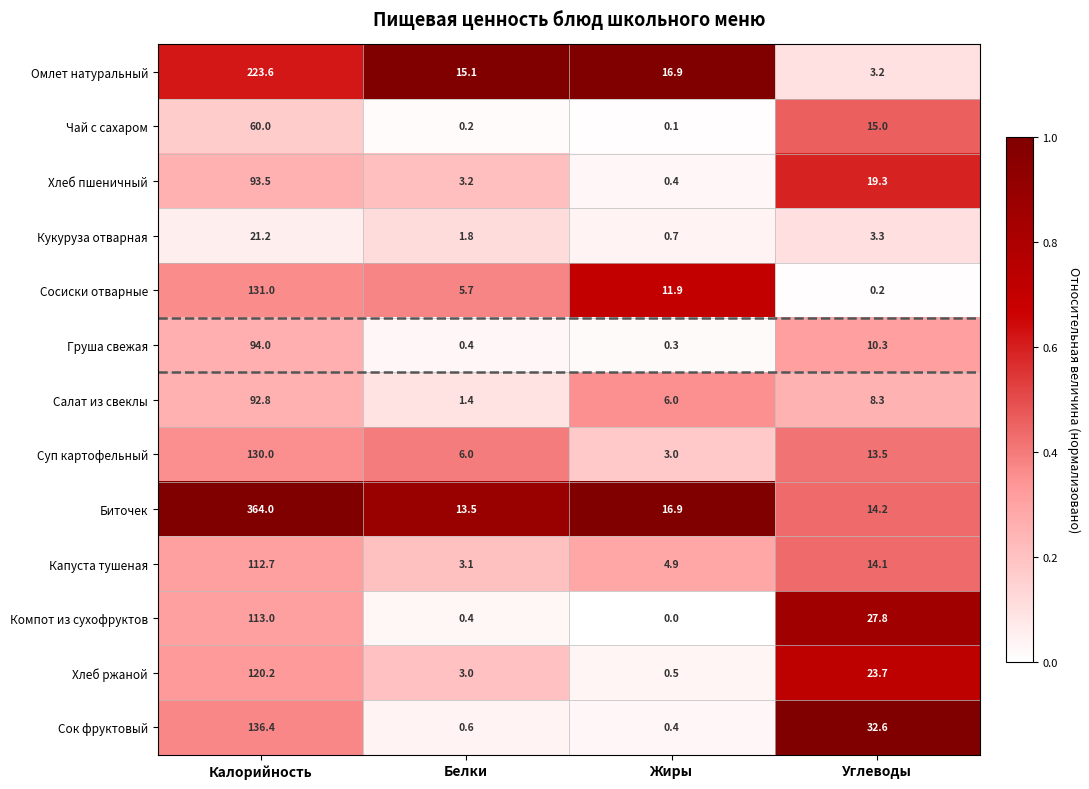

Is it true that Биточек equals 13.5 at Белки?

True